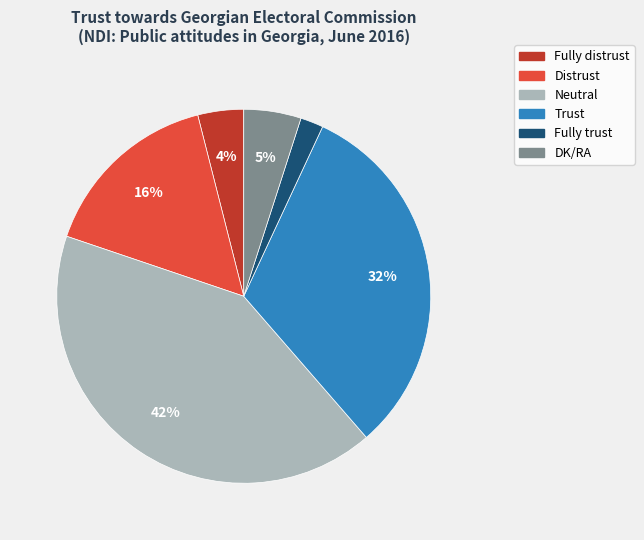

Which slice is the smallest?

Fully trust